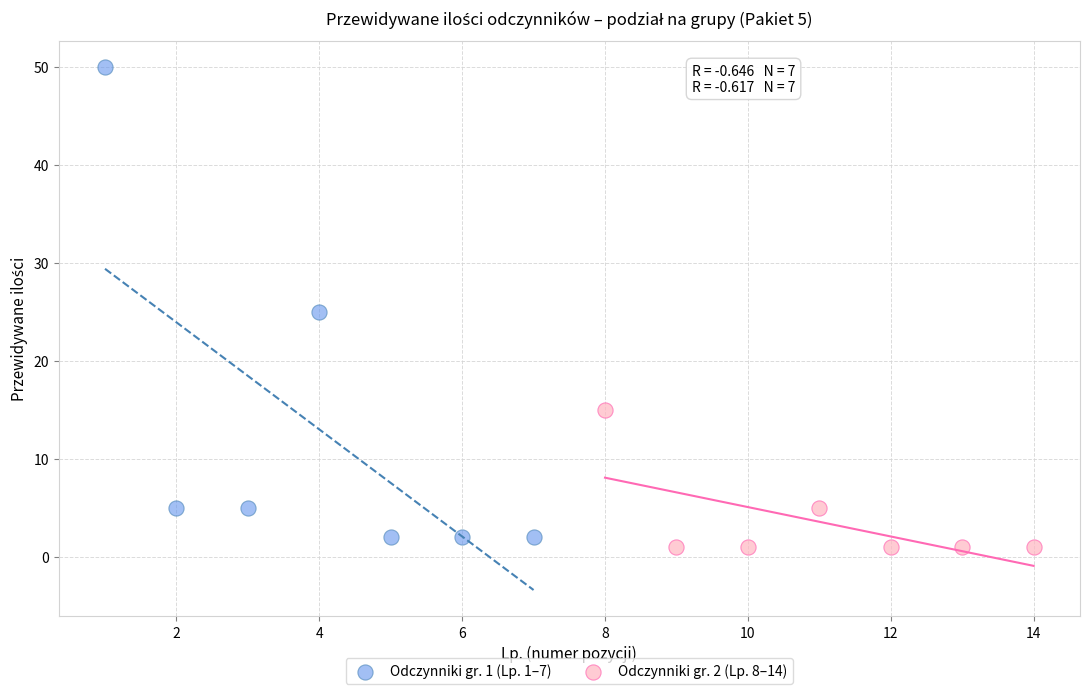

Which series has the largest Y range (max minus min)?

Odczynniki gr. 1 (Lp. 1–7)